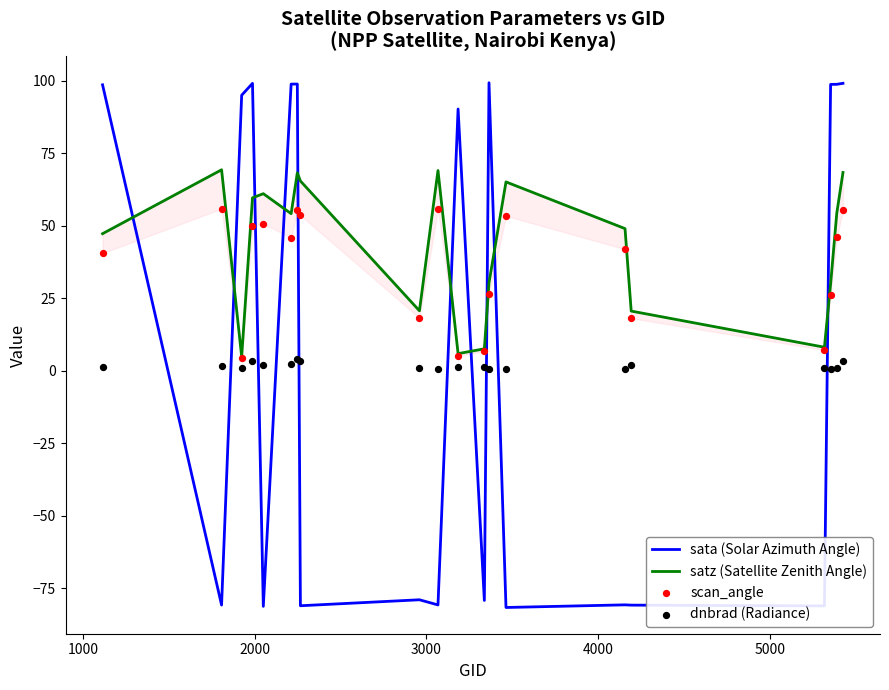

At how many categories does at least one series exceed -46?

20